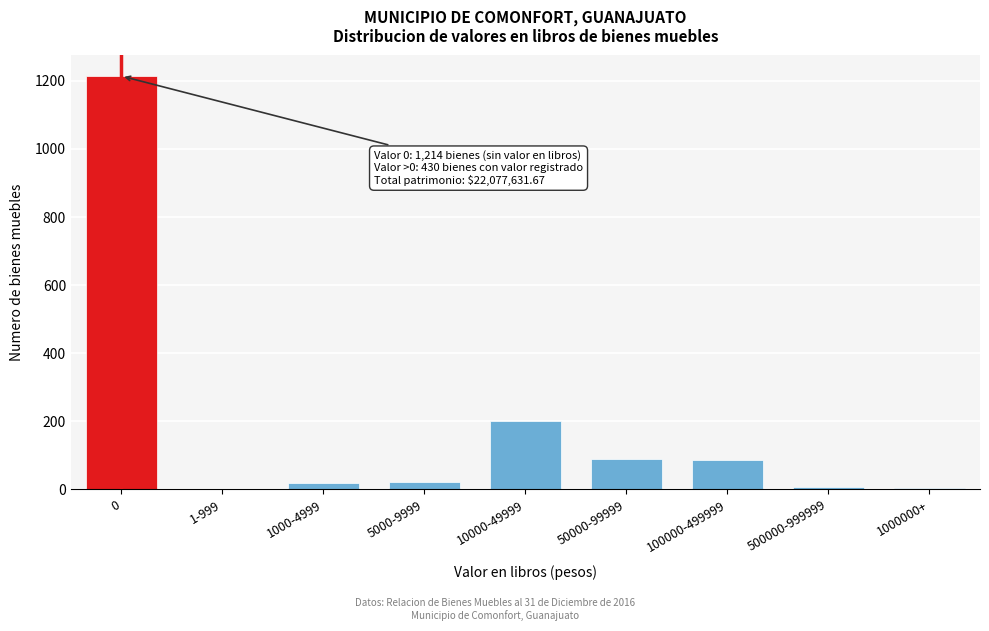

What is the sum of all values?

1644